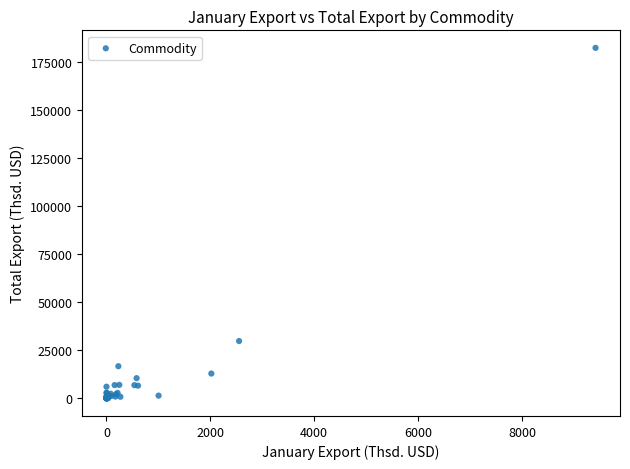

What Y value in the scatter plot is closest to 91255?

29884.3